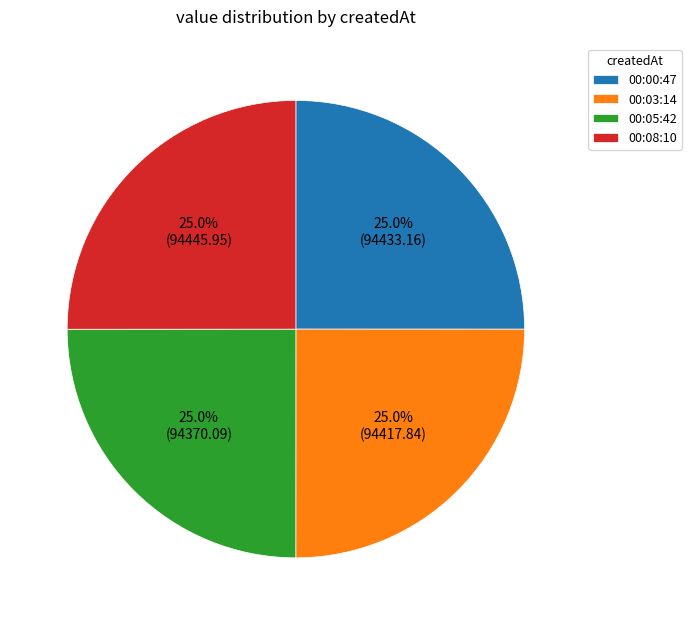

Is there any slice that represents more than half of the pie?

No